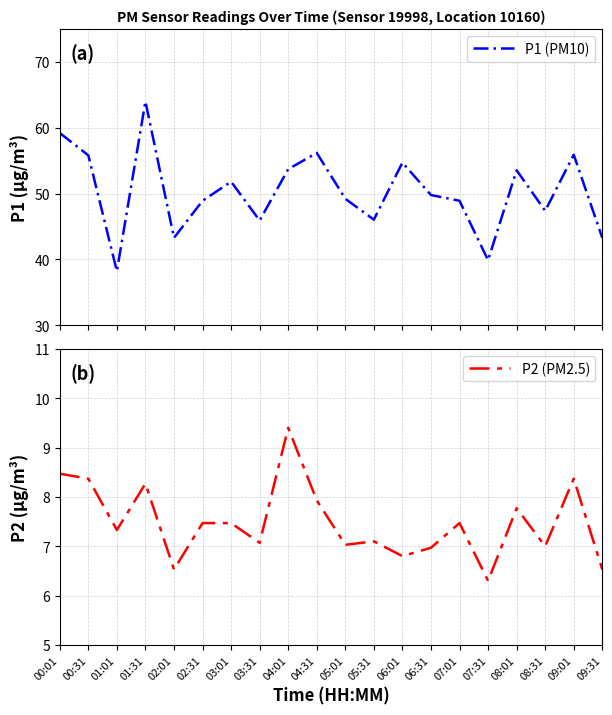

At which category is the sum across all series the highest?

01:31